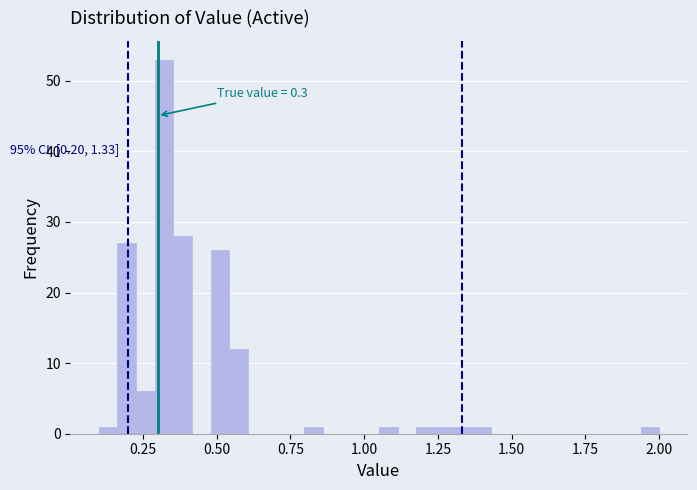

Read against the x-axis, roughly where is the centre of the tallest bar?

0.30